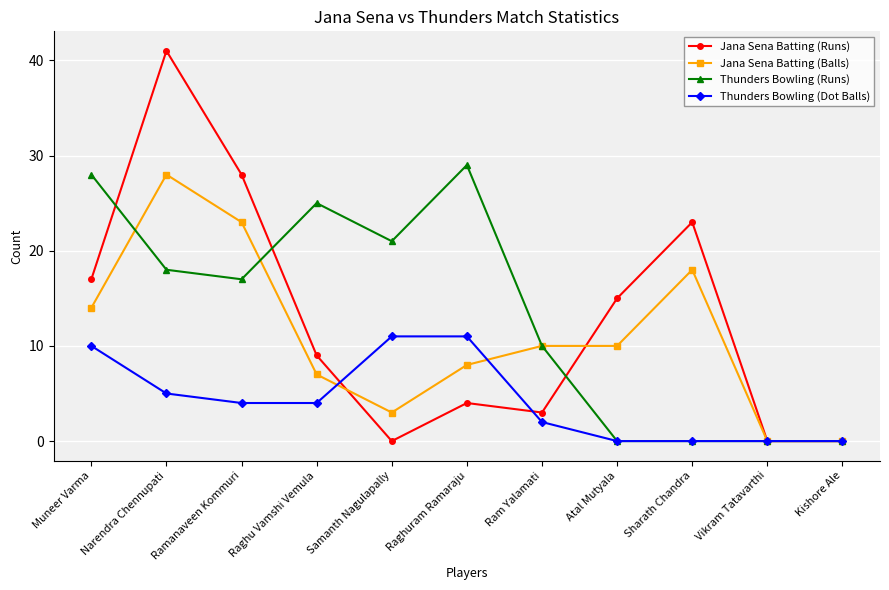

What is the maximum value shown in the chart?

41